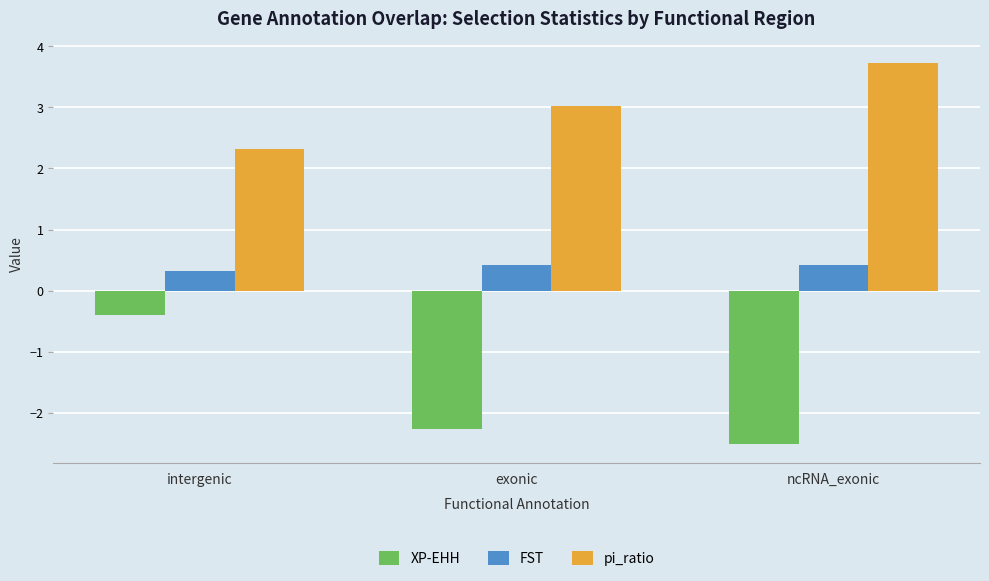

Reading left to right, what are all the values shown in this chart?

XP-EHH: intergenic=-0.4	exonic=-2.3	ncRNA_exonic=-2.5
FST: intergenic=0.3	exonic=0.4	ncRNA_exonic=0.4
pi_ratio: intergenic=2.3	exonic=3.0	ncRNA_exonic=3.7